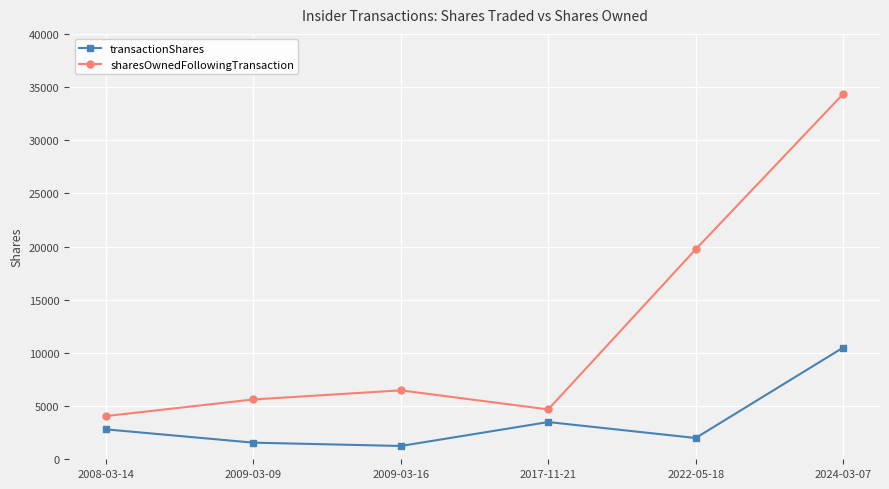

At which category does the chart reach its peak across all series?

2024-03-07